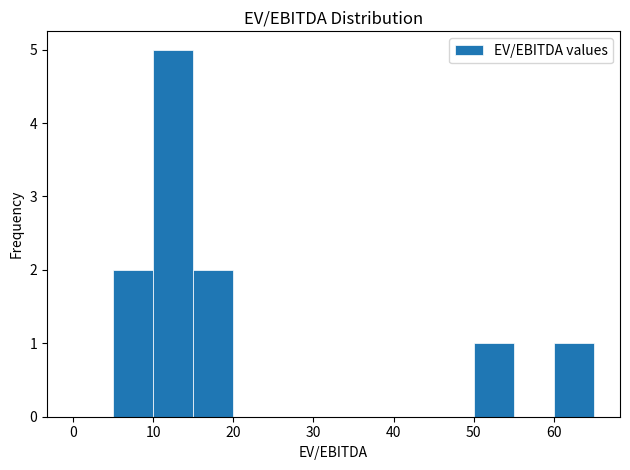

Which range on the x-axis has the tallest bar?

10 to 15